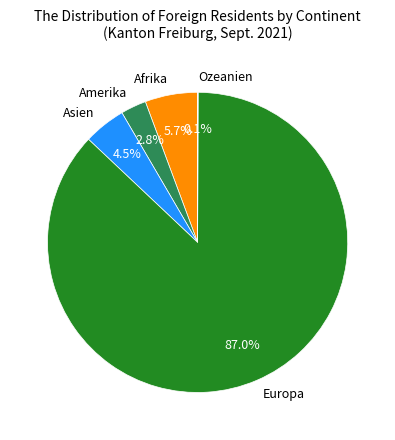

What is the majority slice?

Europa